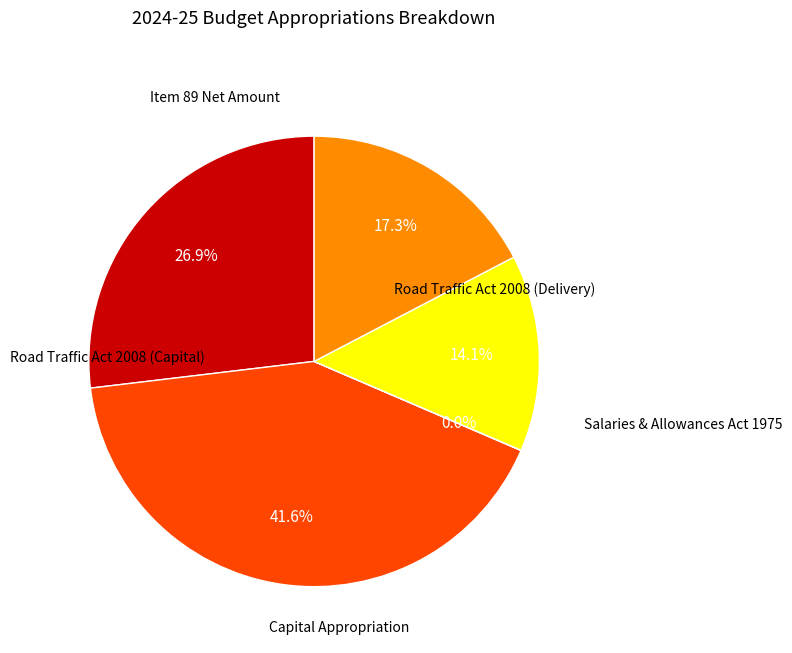

Is there any slice that represents more than half of the pie?

No